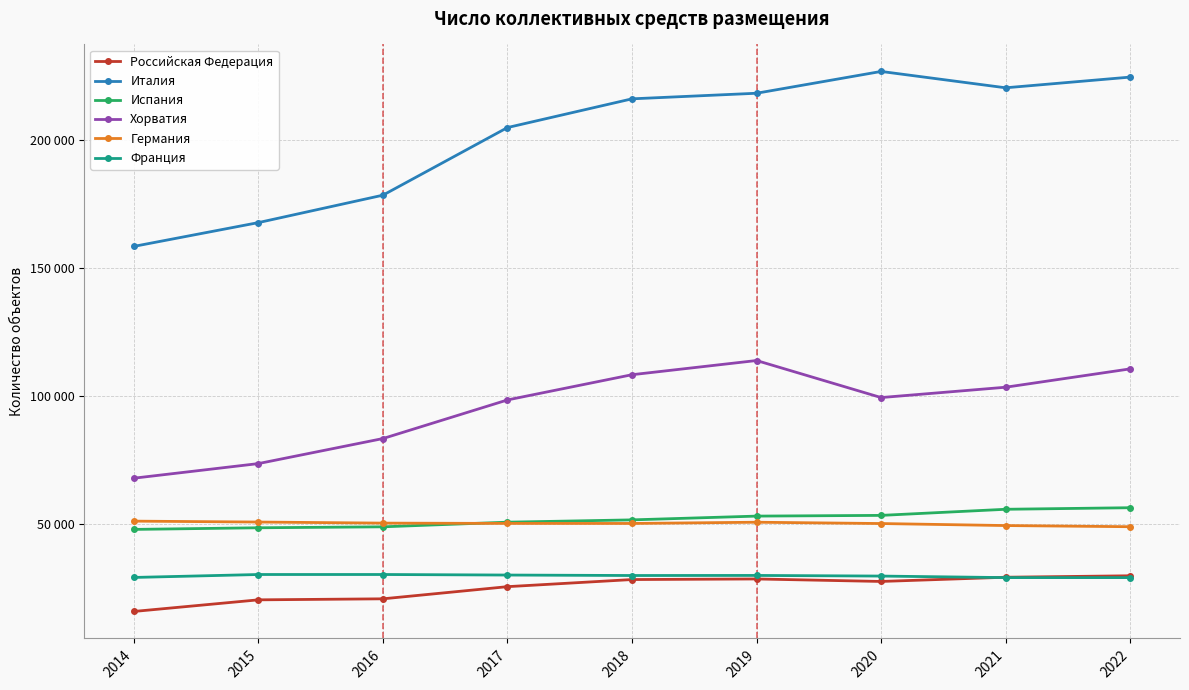

Which series has the largest total across all categories?

Италия